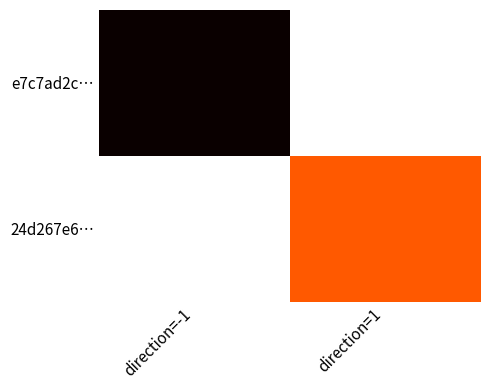

What is the difference between the highest and lowest values at direction=1?

1